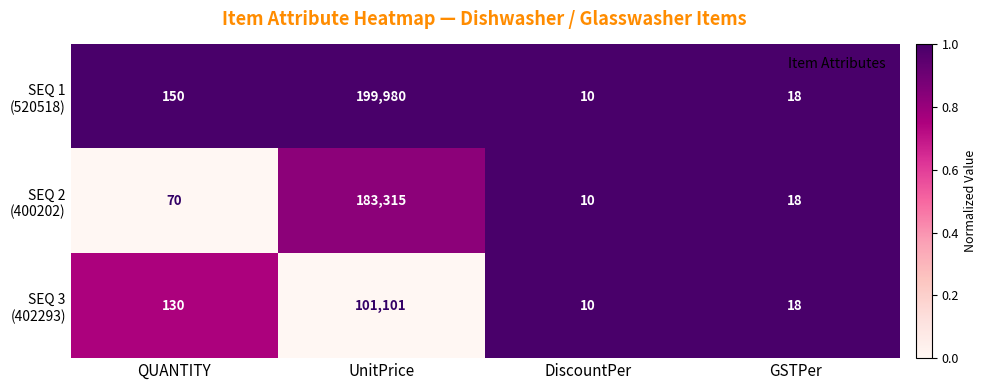

At which category is the sum across all series the highest?

UnitPrice